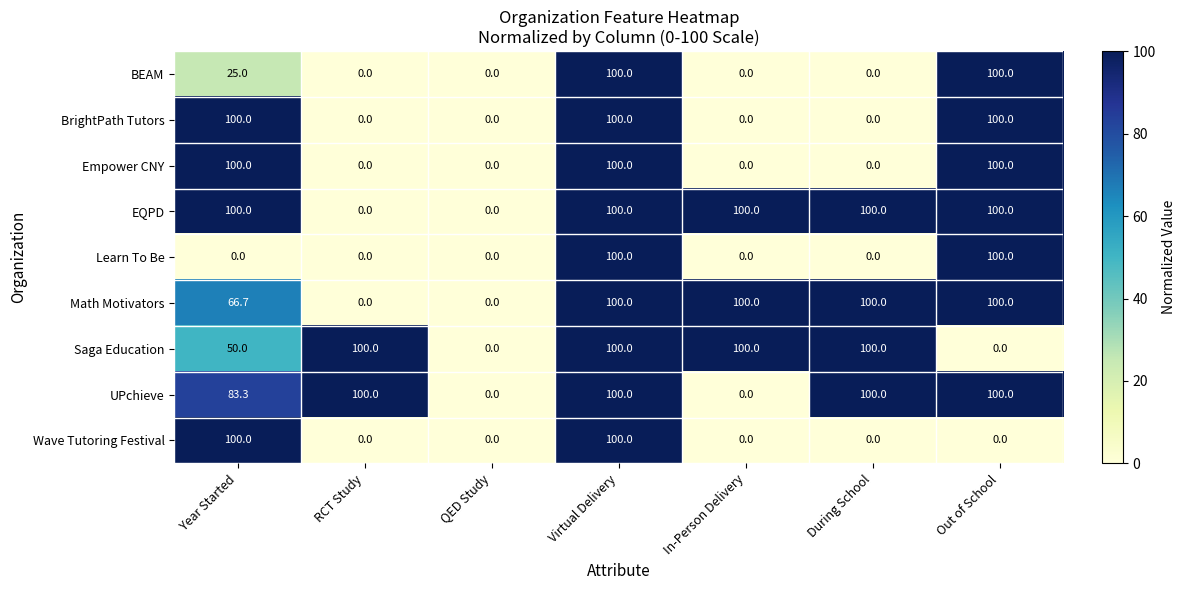

Count the UPchieve values in the range 0 to 100.

7